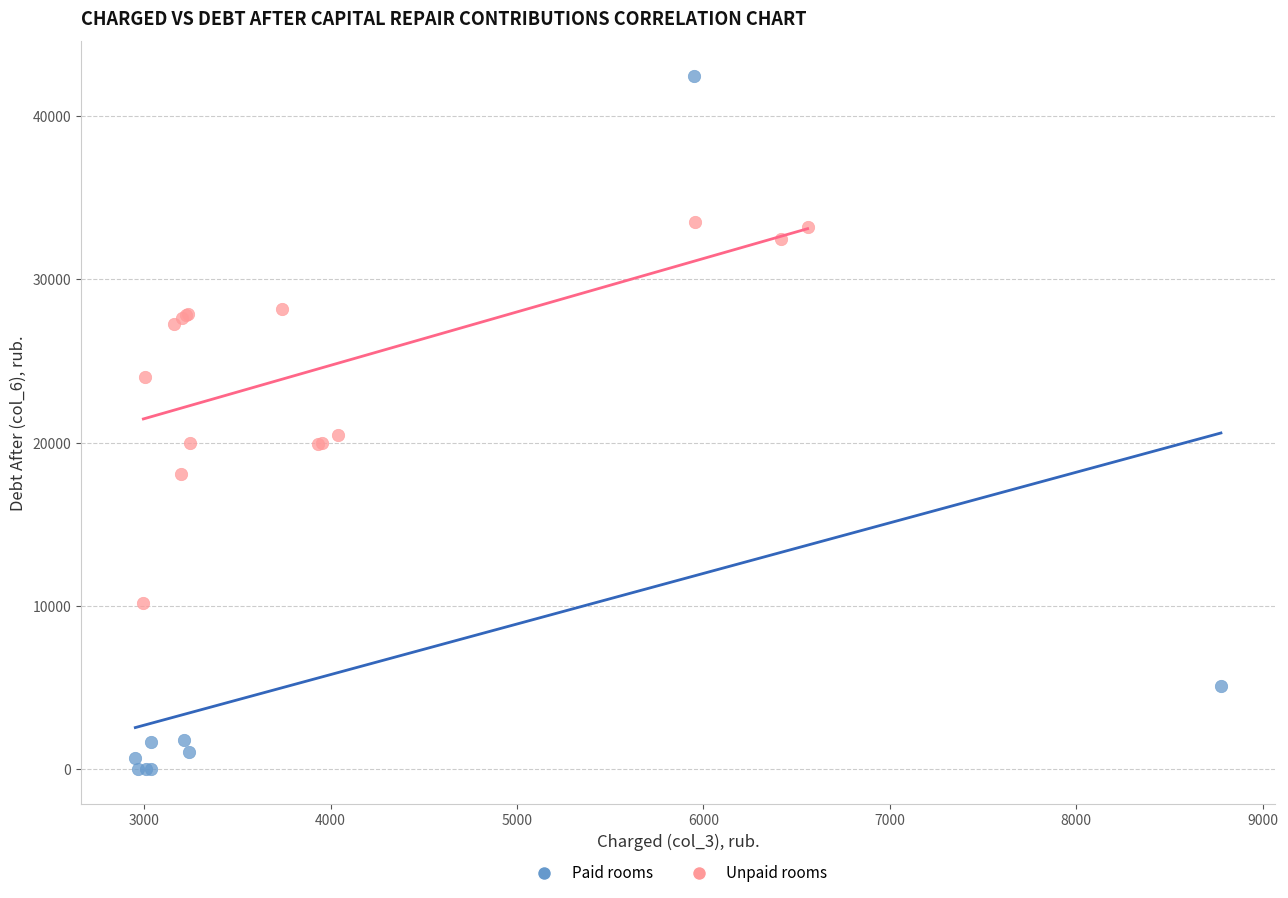

Which series has the largest Y range (max minus min)?

Paid rooms